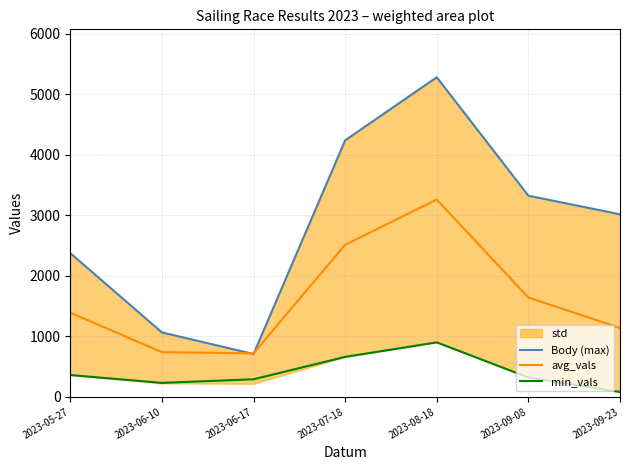

The min_vals series shows 138.1 at 2023-06-10. True or false?

False